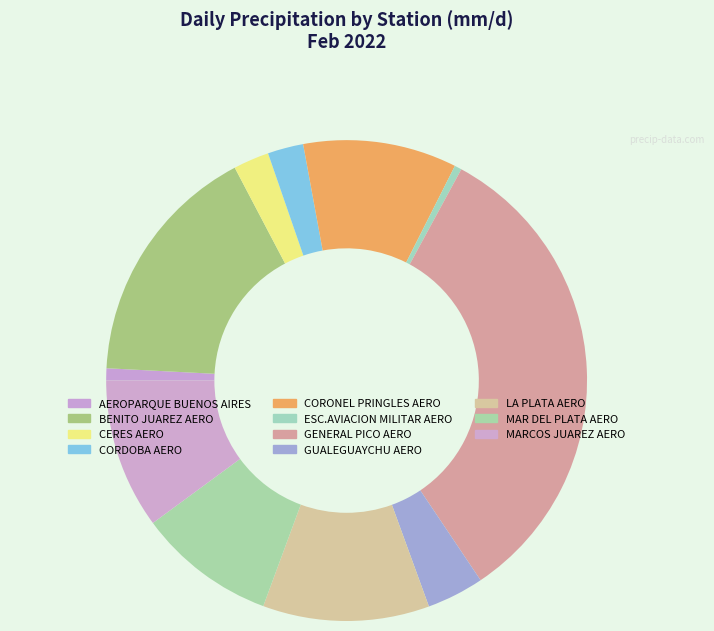

Count the number of slices in the pie.

11